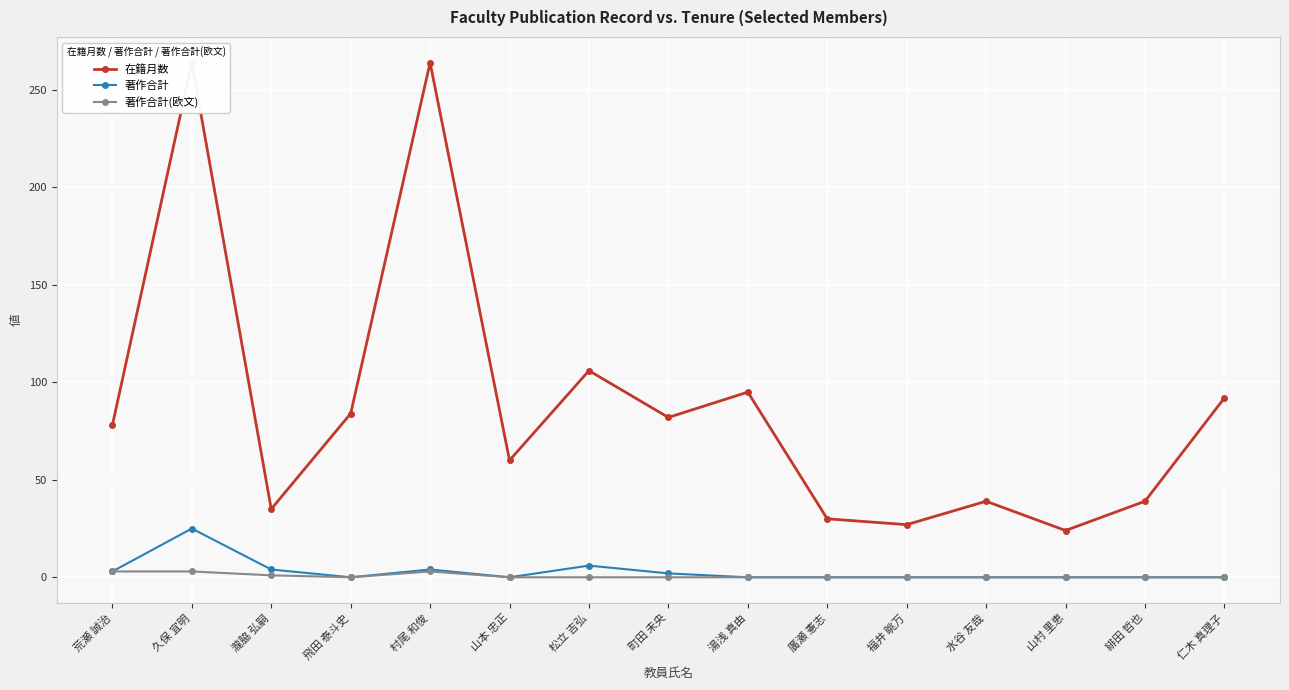

Reading right to left, transcribe all the data shown in this chart.

在籍月数: 92	39	24	39	27	30	95	82	106	60	264	84	35	264	78
著作合計: 0	0	0	0	0	0	0	2	6	0	4	0	4	25	3
著作合計(欧文): 0	0	0	0	0	0	0	0	0	0	3	0	1	3	3